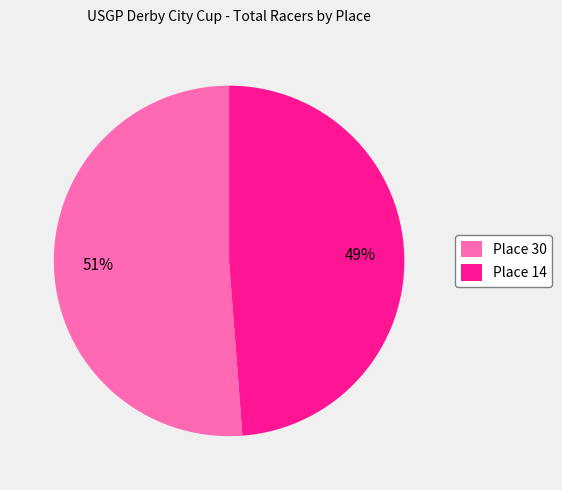

Is Place 14 the majority of the pie?

No